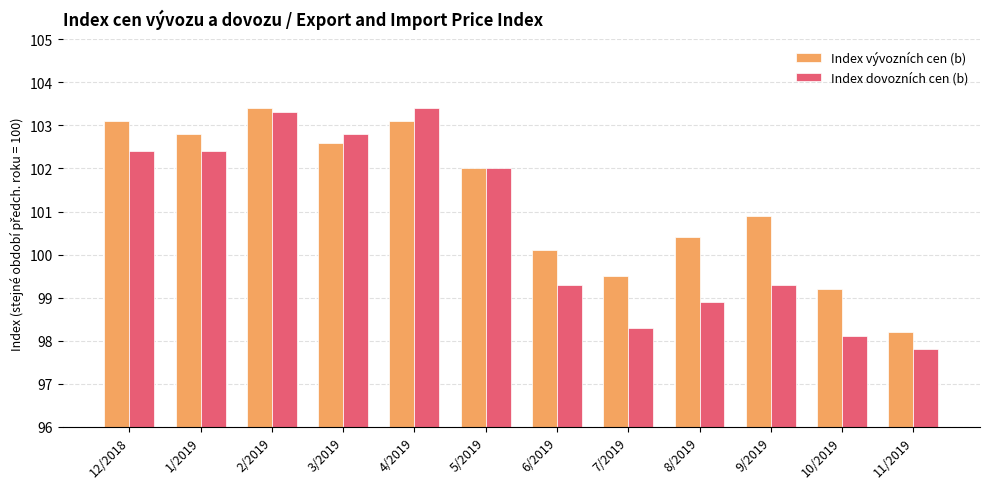

Does the chart contain stacked bars?

No